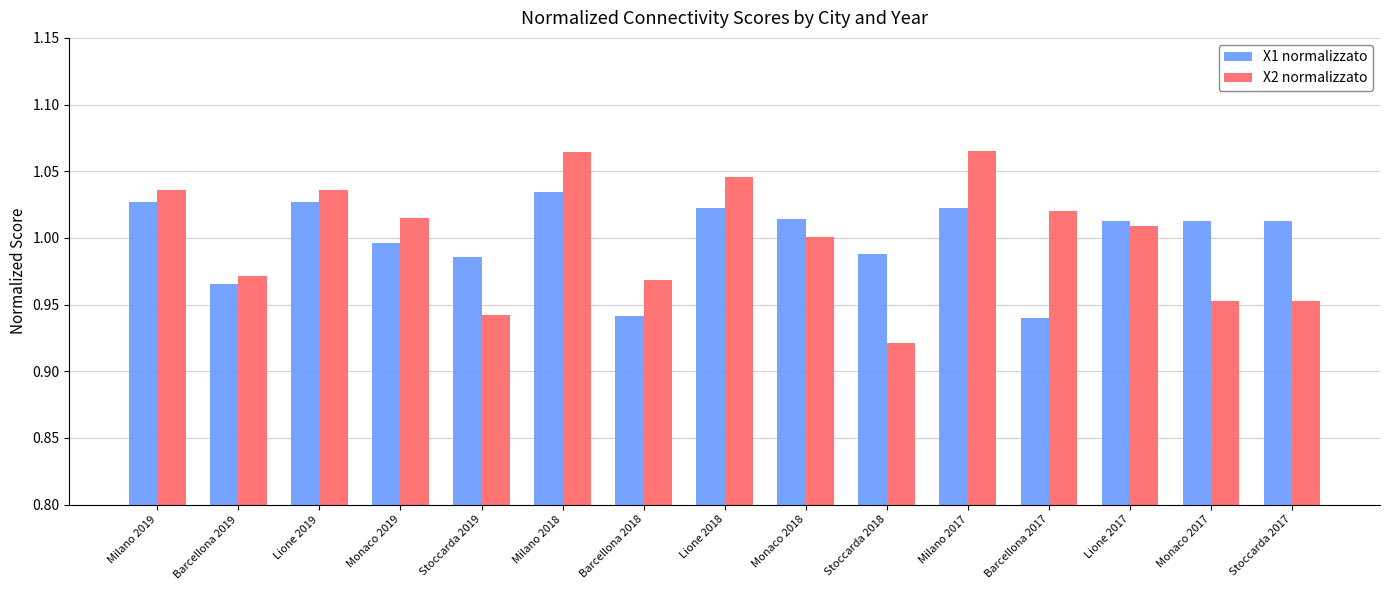

How many bars are there in total?

30